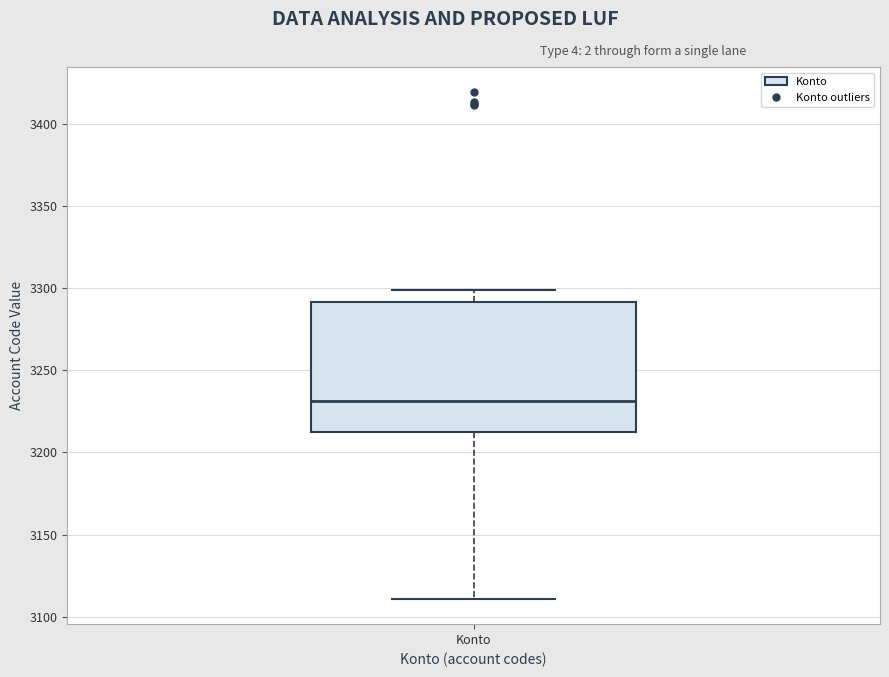

Transcribe this box plot: give where the median line is, the range the box spans, and where the two whiskers end, as read against the y-axis. The values are not printed on the chart, so give them approximately, as read against the axis.

median 3230, box 3215 to 3290, whiskers 3110 to 3300